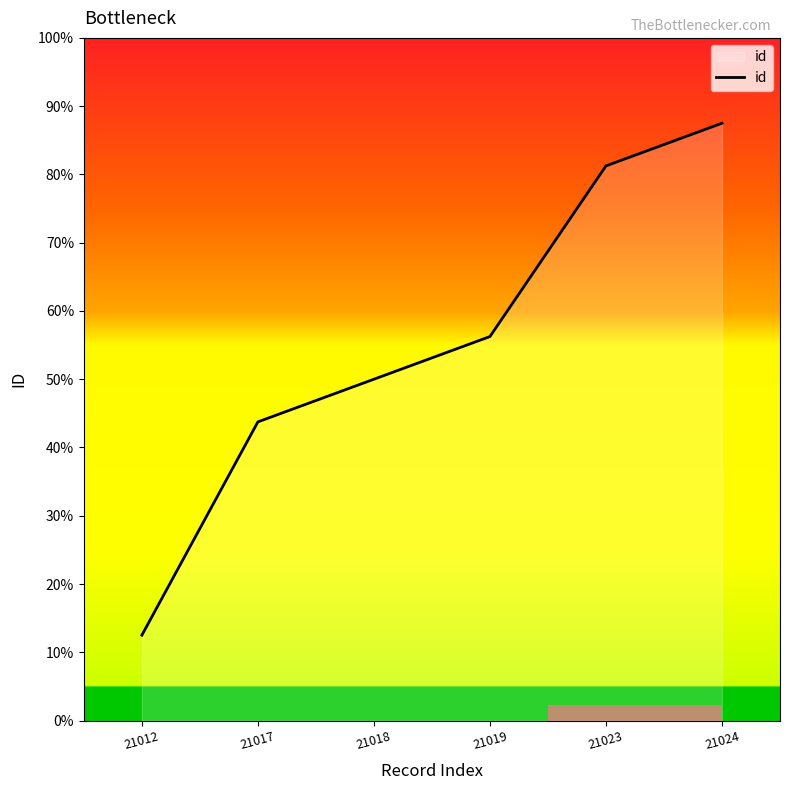

Between 21017 and 21024, which is larger?

21024